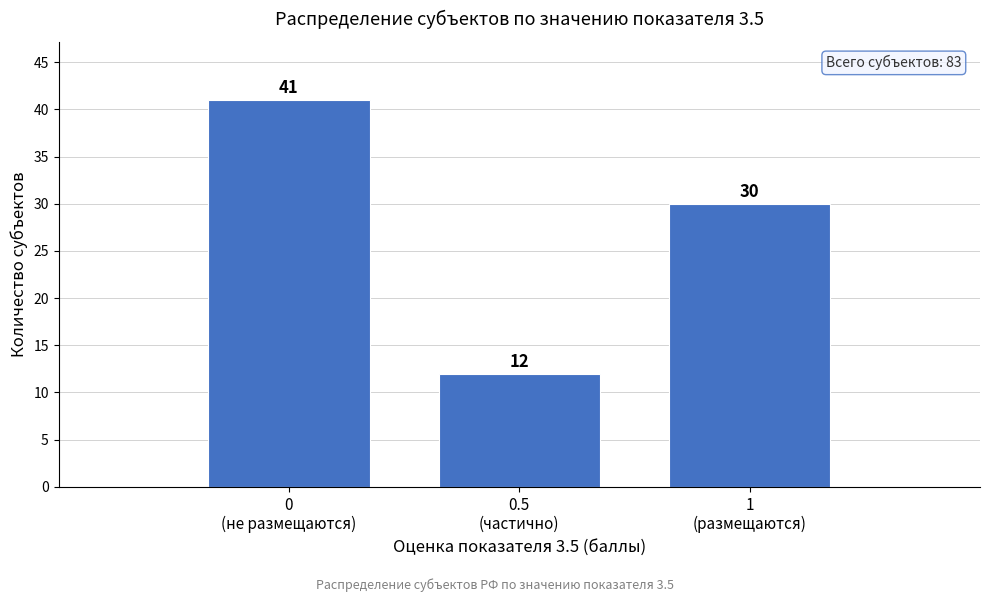

Reading right to left, extract all data points from this chart.

30	12	41